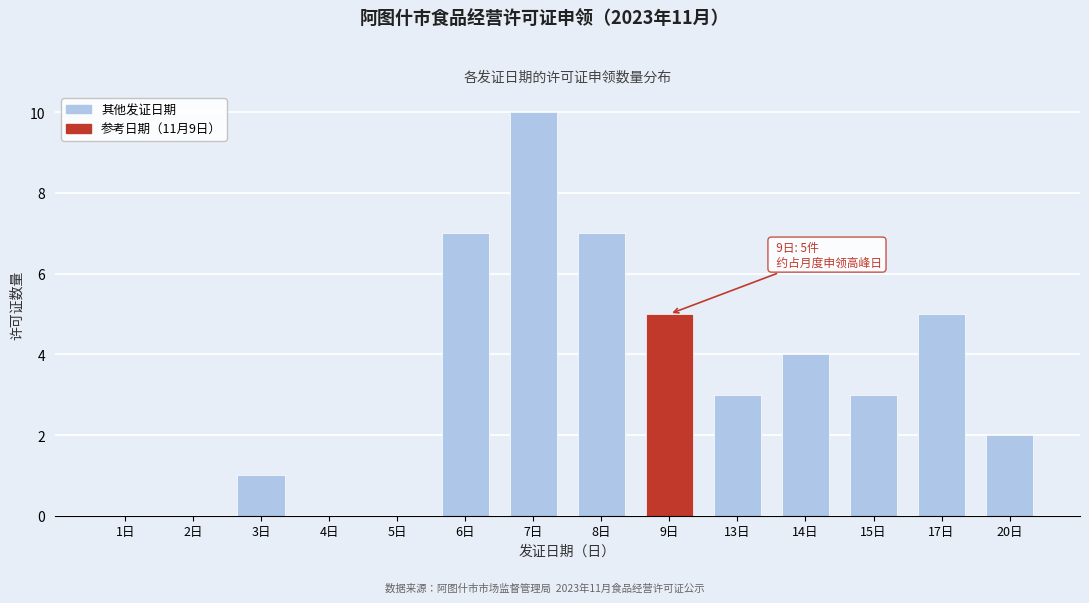

Reading right to left, list all the values displayed in this chart.

20日=2	17日=5	15日=3	14日=4	13日=3	9日=5	8日=7	7日=10	6日=7	5日=0	4日=0	3日=1	2日=0	1日=0